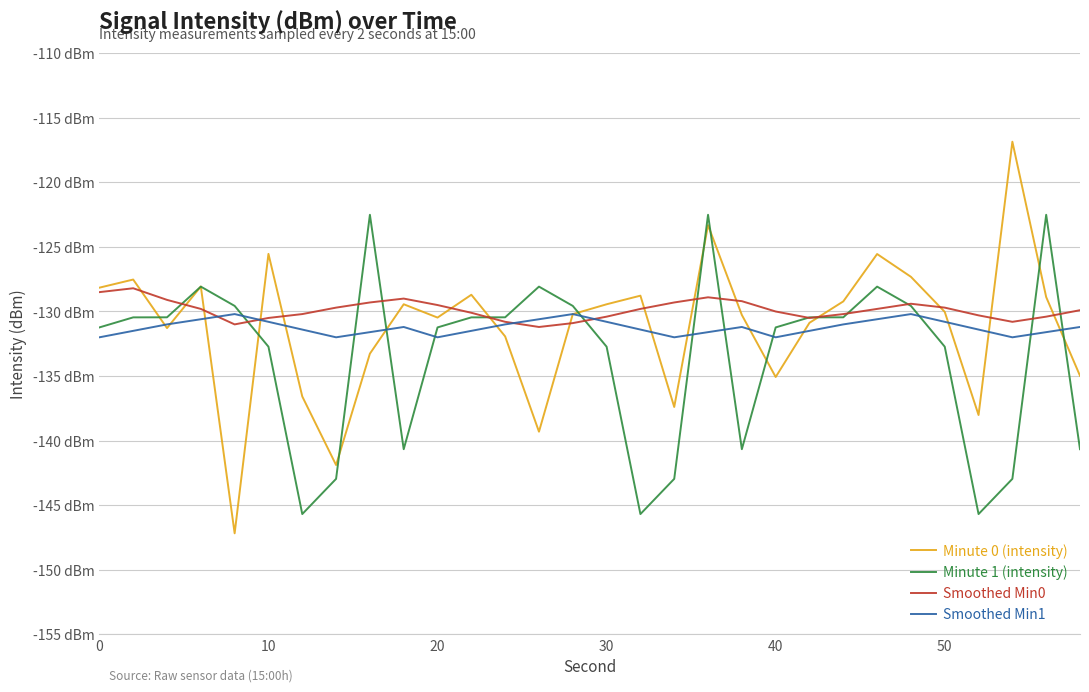

What is the maximum value shown in the chart?

-116.8